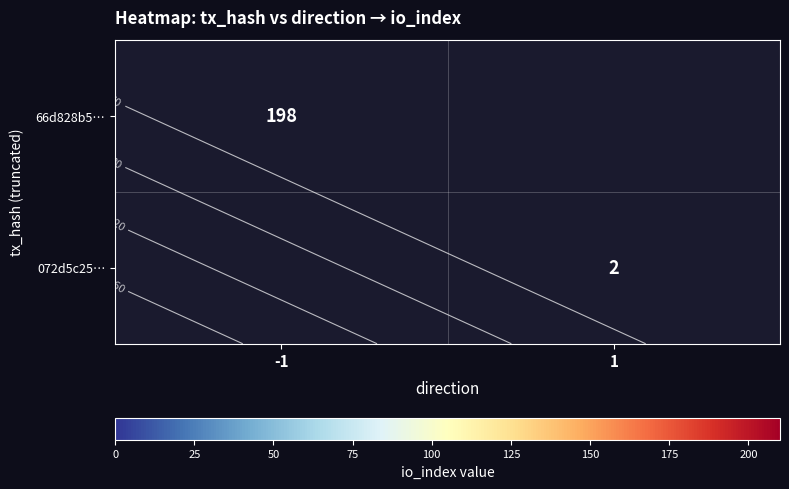

At -1, list the series in order from smallest to largest.

66d828b5…, 072d5c25…